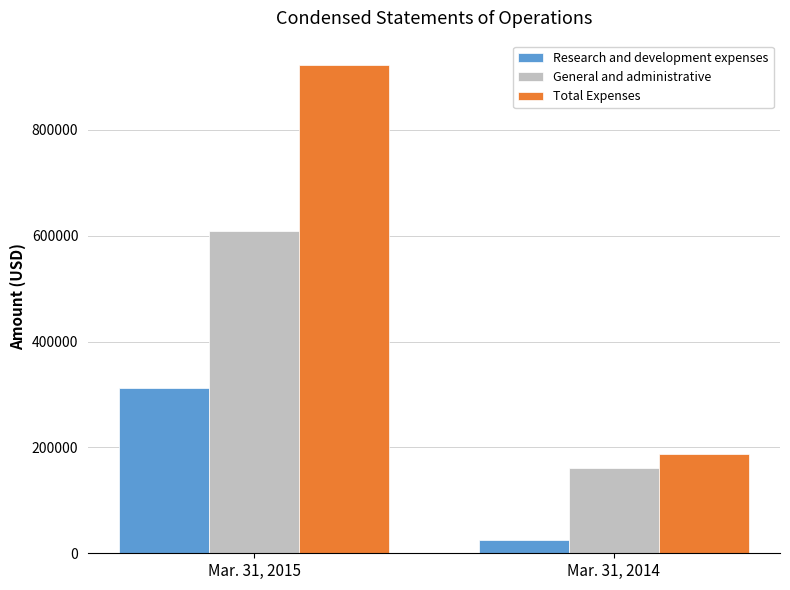

What is the sum of all Research and development expenses values?

338342